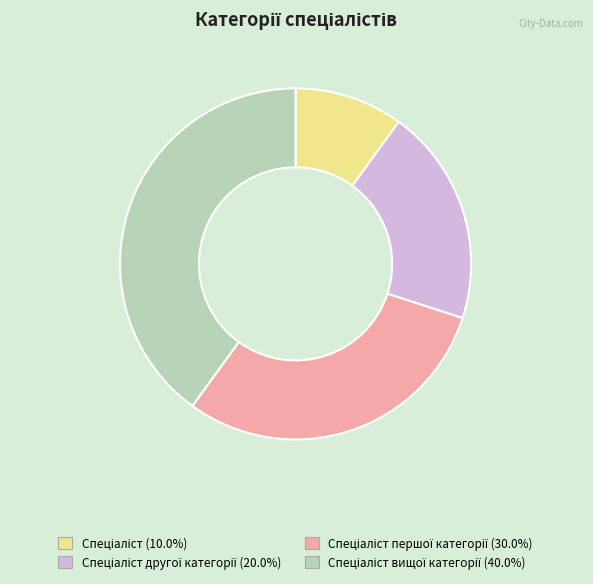

Is there a majority slice in this chart?

No